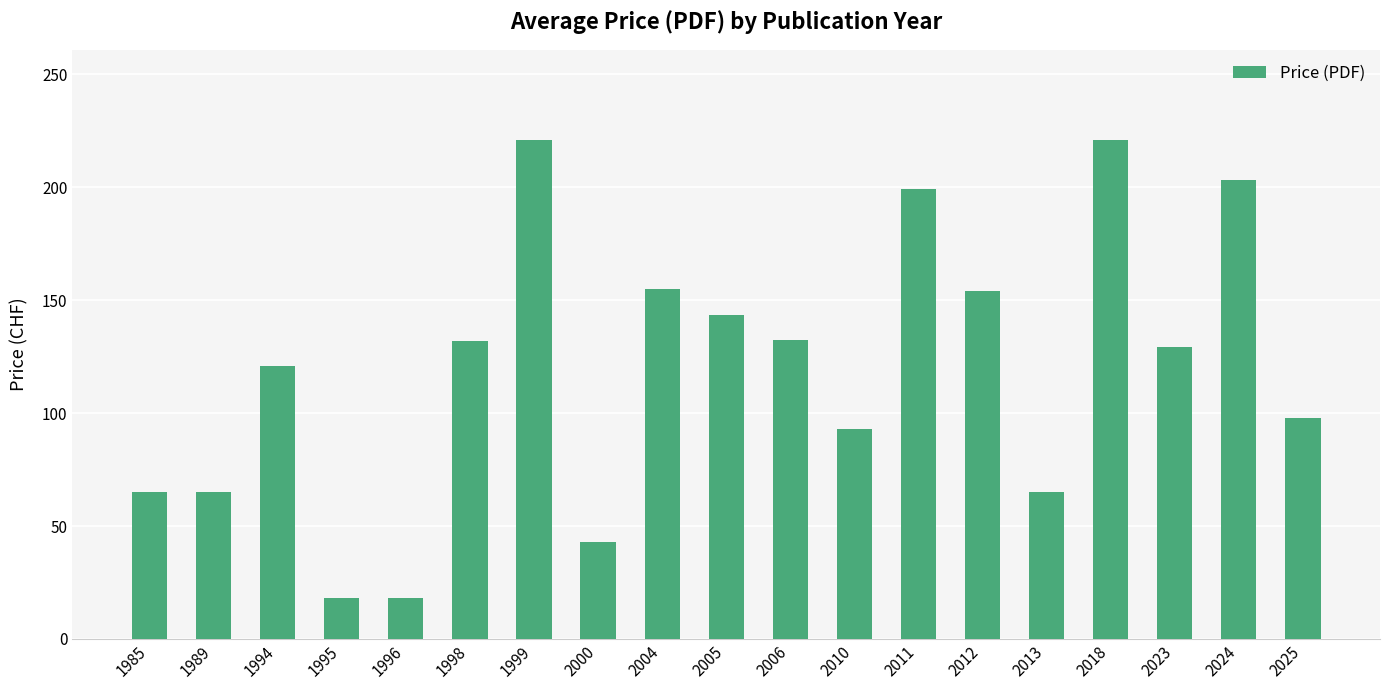

The value at 1999 is 381.5. True or false?

False